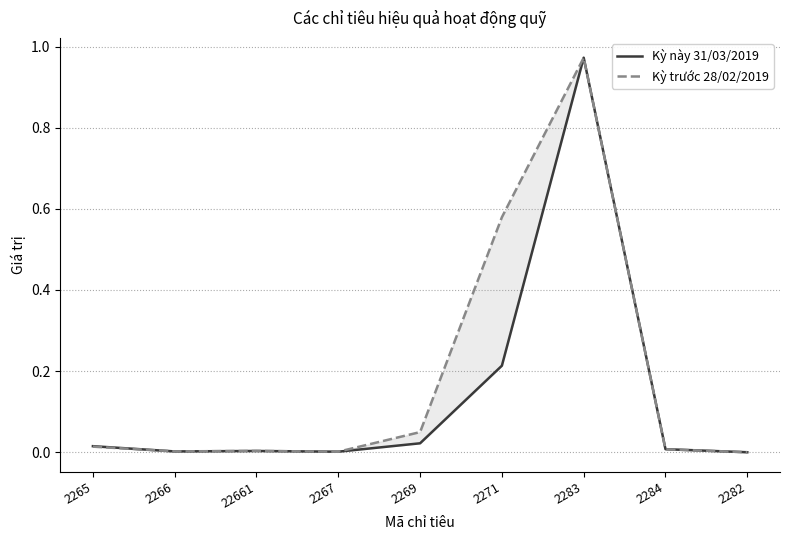

Rank the series by their average value, from highest to lowest.

Kỳ trước 28/02/2019, Kỳ này 31/03/2019